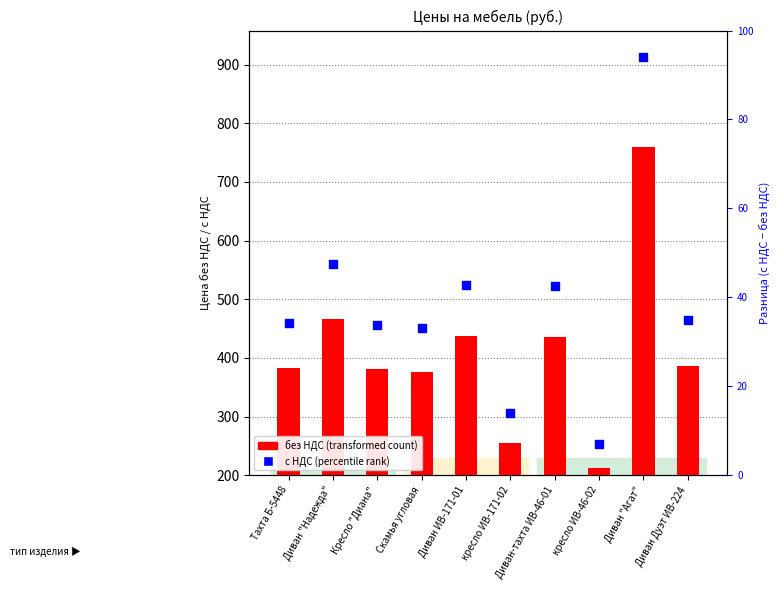

Is the value of с НДС at Диван-тахта ИВ-46-01 greater than the value of без НДС at Диван Дуэт ИВ-224?

Yes